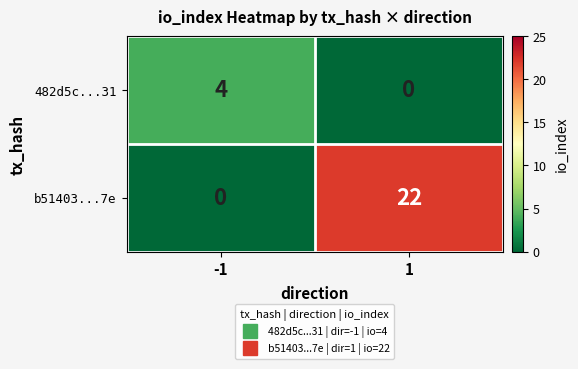

Reading right to left, transcribe all the data shown in this chart.

482d5c...31: 1=0	-1=4
b51403...7e: 1=22	-1=0